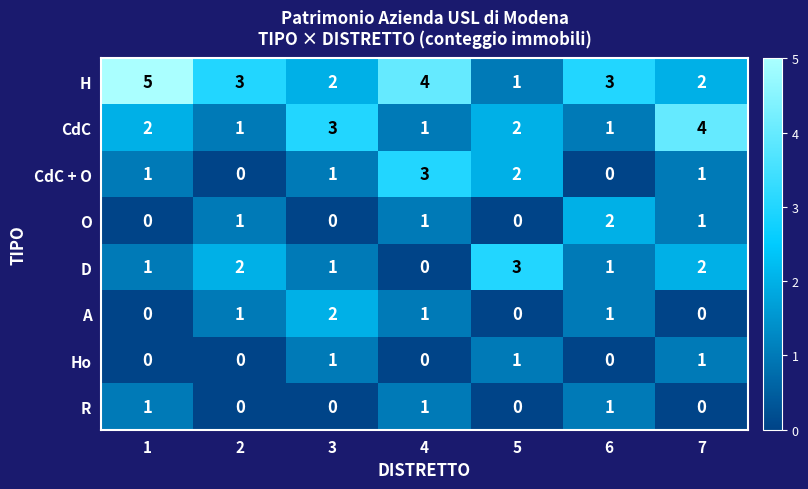

What is the sum of all CdC values?

14